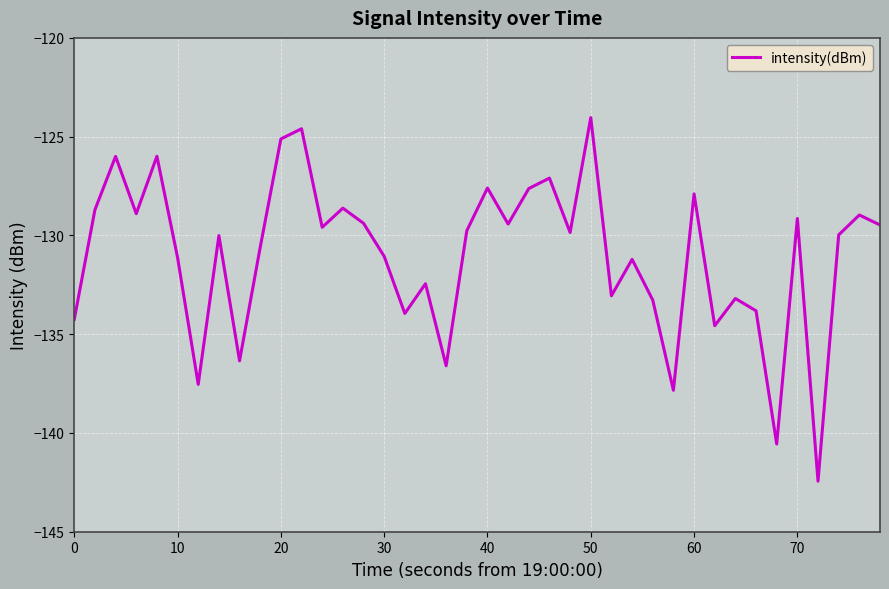

What is the greatest value displayed?

-124.0